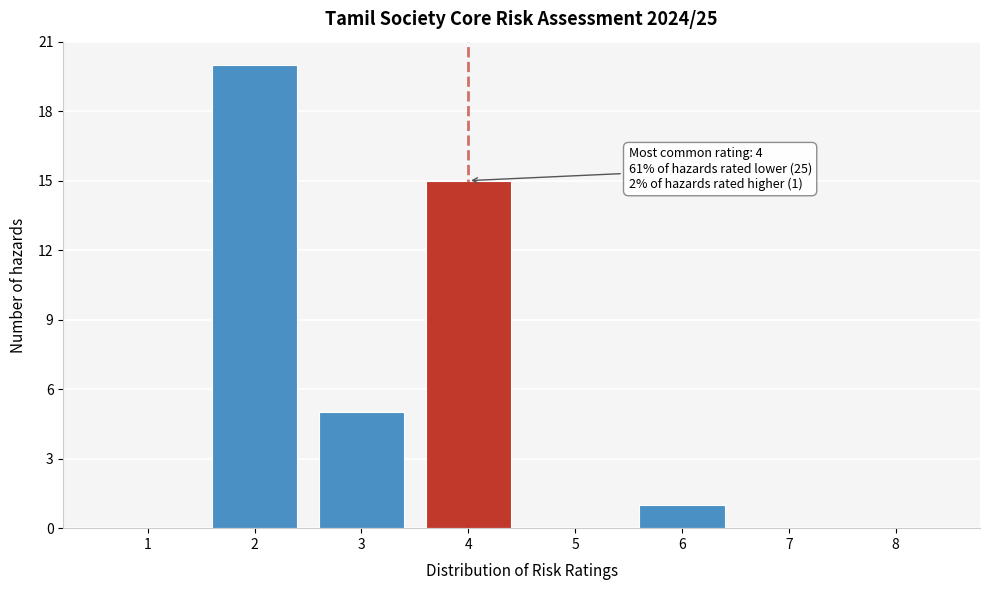

Which range on the x-axis has the tallest bar?

1.5 to 2.5